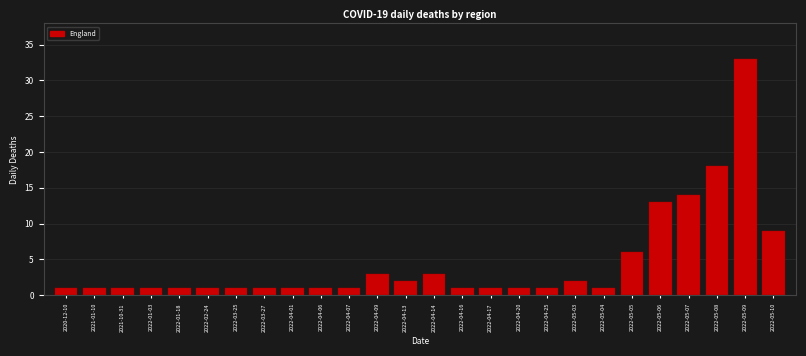

Reading left to right, transcribe all the data shown in this chart.

2020-12-10=1	2021-01-10=1	2021-10-31=1	2022-01-03=1	2022-01-18=1	2022-02-24=1	2022-03-25=1	2022-03-27=1	2022-04-01=1	2022-04-06=1	2022-04-07=1	2022-04-09=3	2022-04-13=2	2022-04-14=3	2022-04-16=1	2022-04-17=1	2022-04-20=1	2022-04-25=1	2022-05-03=2	2022-05-04=1	2022-05-05=6	2022-05-06=13	2022-05-07=14	2022-05-08=18	2022-05-09=33	2022-05-10=9